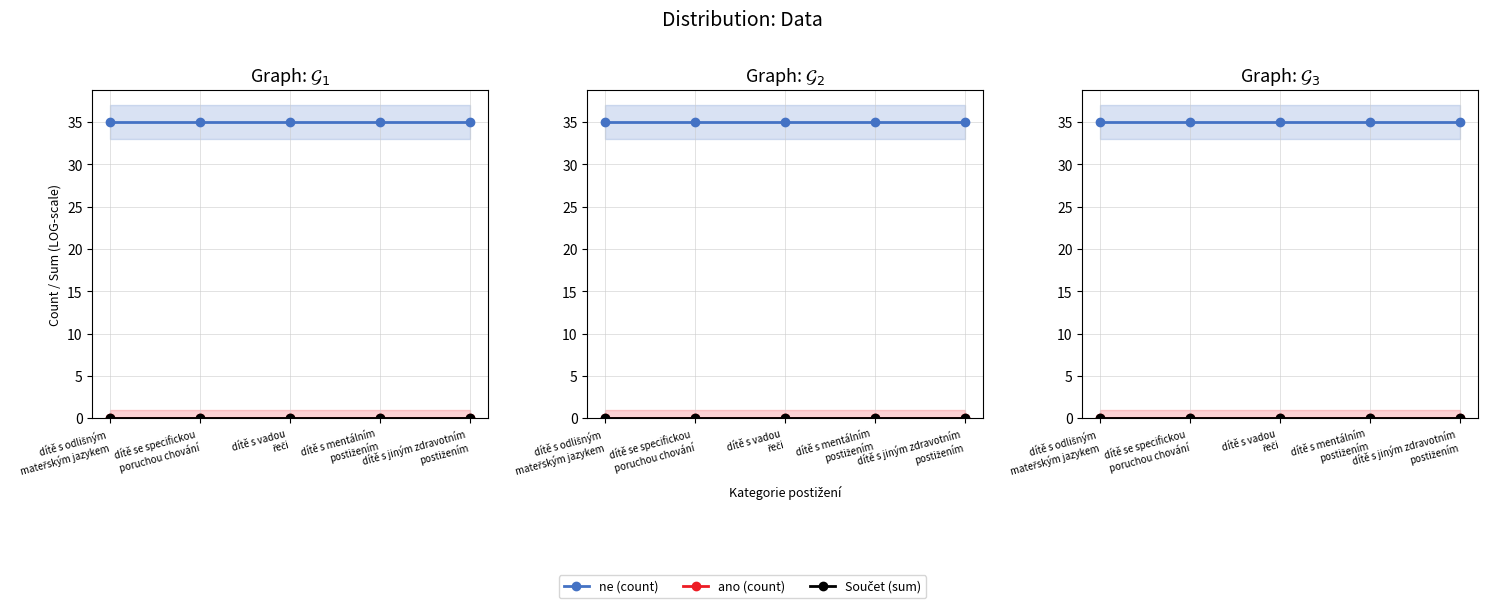

True or false: ne (count) has more than 2 interior local peaks.

False